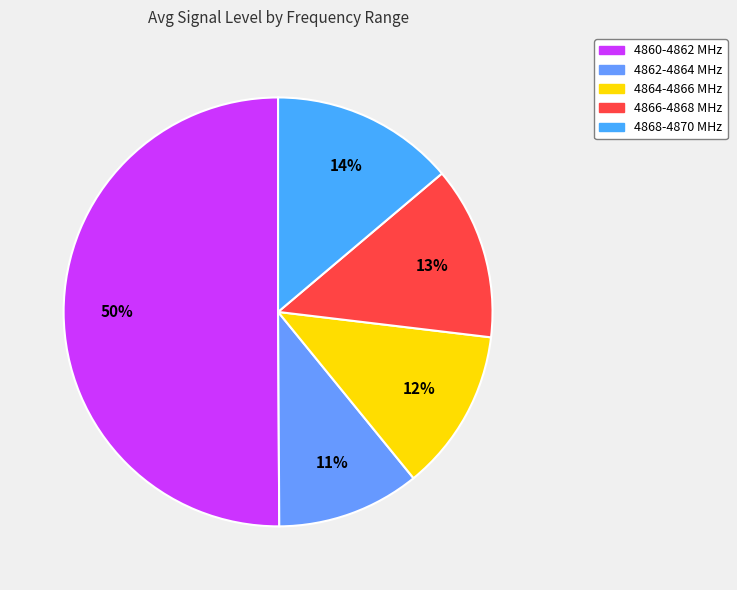

How many segments does this pie chart have?

5